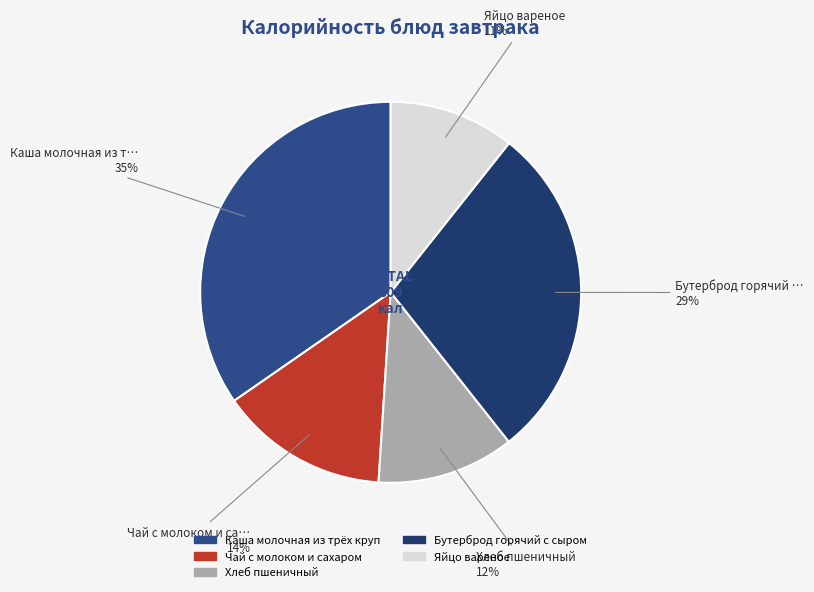

Rank the categories by value from lowest to highest.

Яйцо вареное, Хлеб пшеничный, Чай с молоком и сахаром, Бутерброд горячий с сыром, Каша молочная из трёх круп